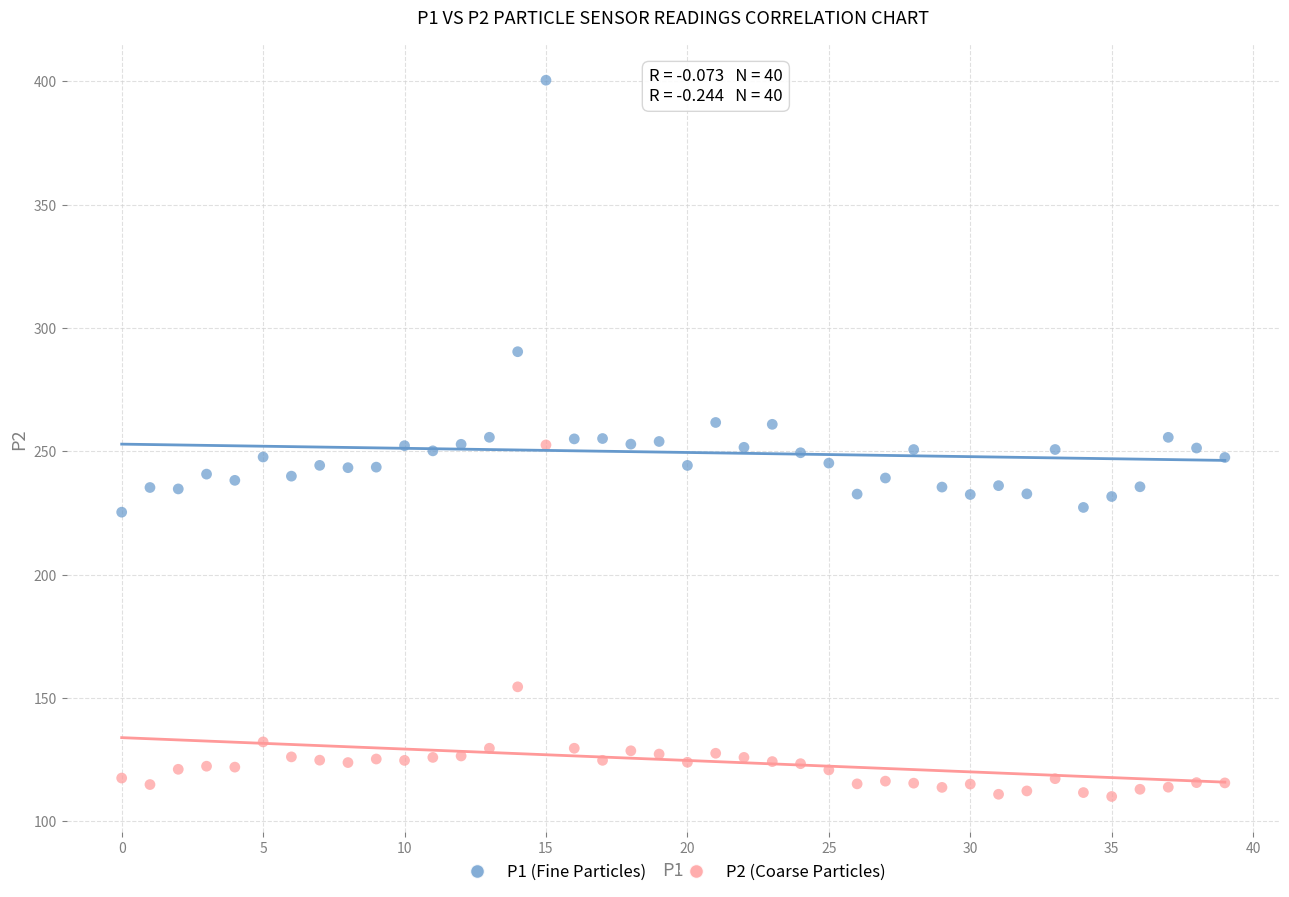

Which series has the widest spread of Y values?

P1 (Fine Particles)